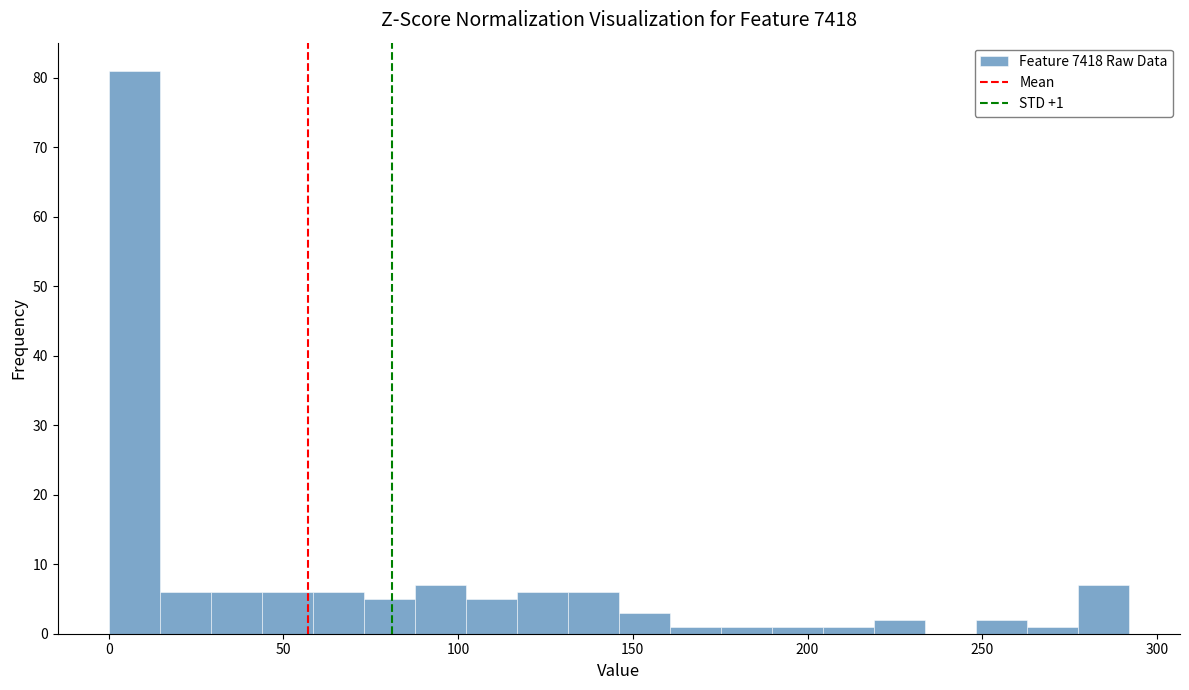

Around what value on the x-axis is the tallest bar? Give the approximate position of its centre, as read against the axis.

5